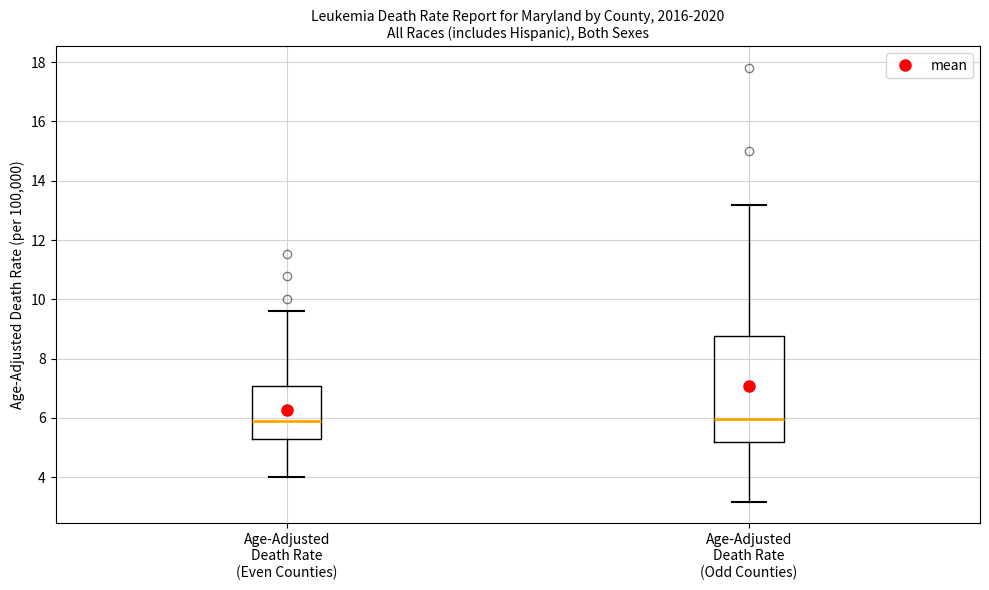

Where does the median line of the box for Age-Adjusted Death Rate (Odd Counties) sit on the y-axis? The values are not printed on the chart, so give them approximately, as read against the axis.

6.0